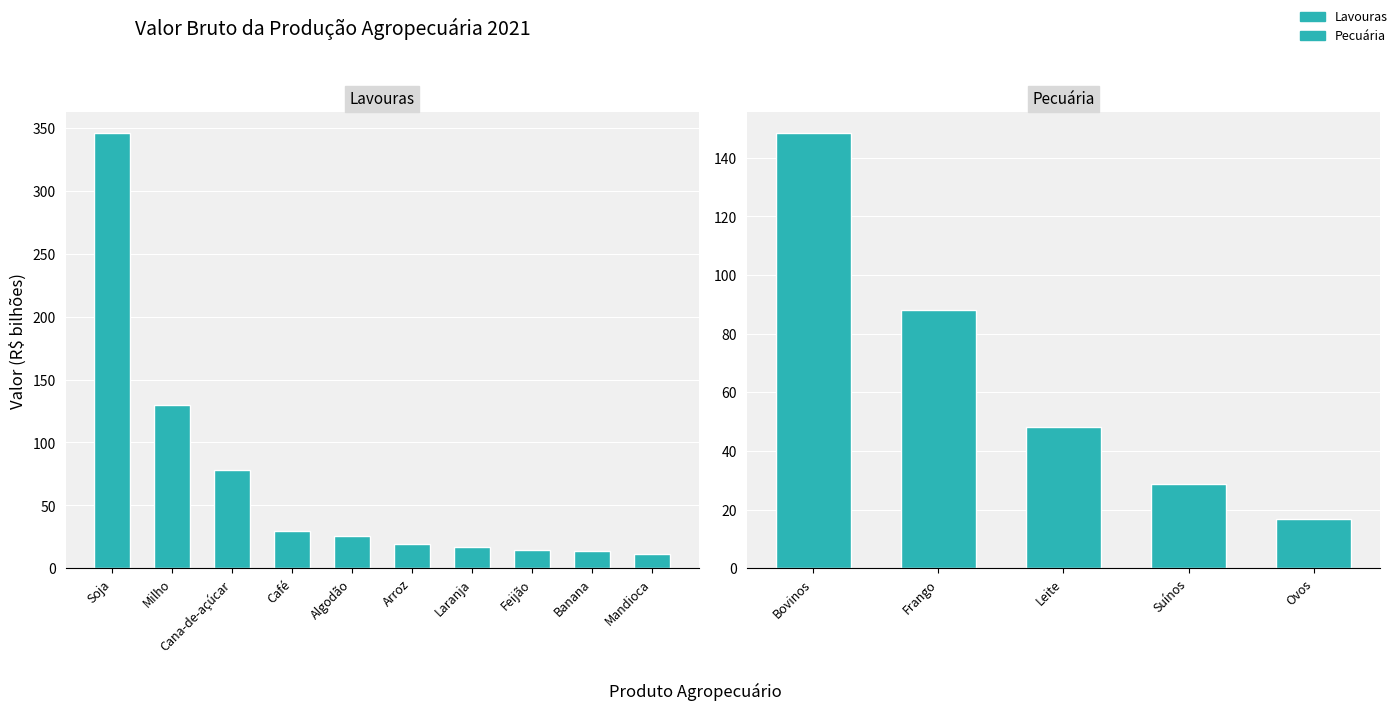

The value at Arroz is 4.3. True or false?

False